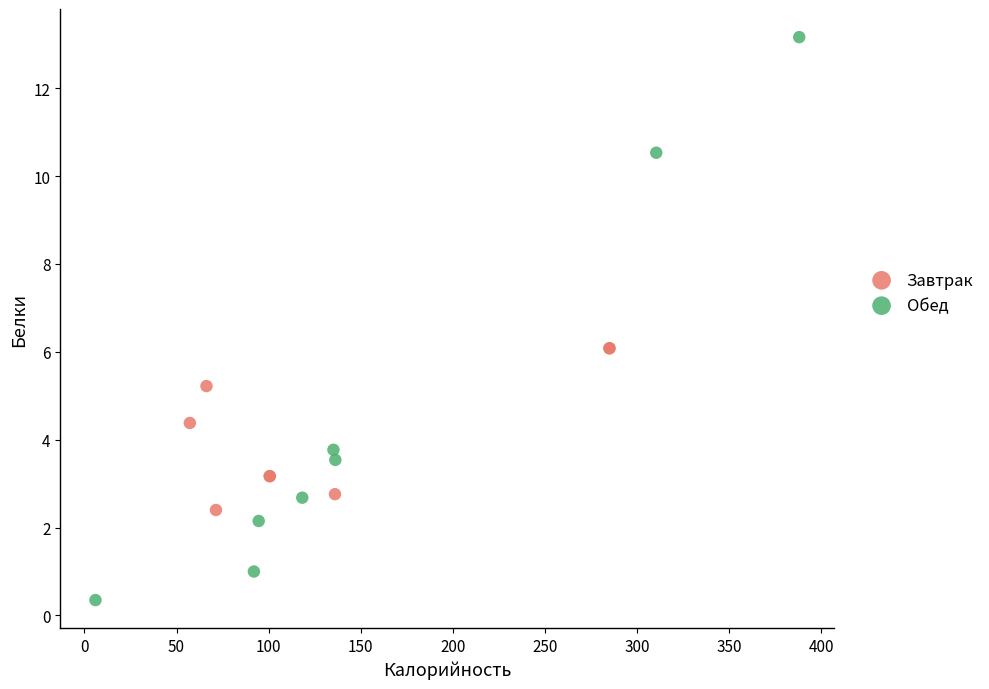

Which series contains the lowest Y value?

Обед